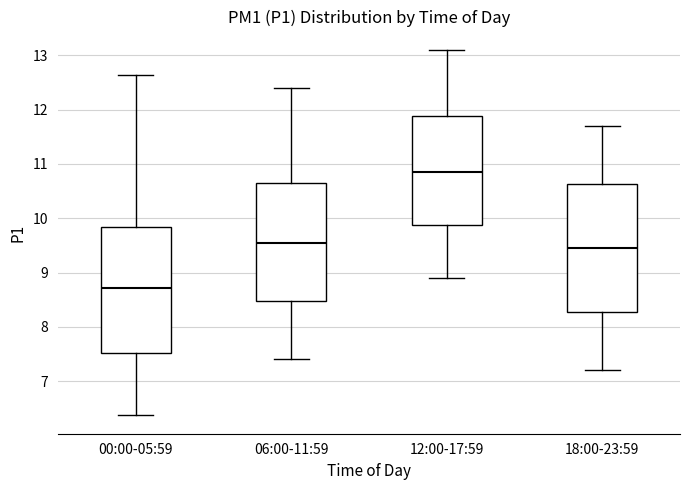

Which box has the lowest median line?

00:00-05:59